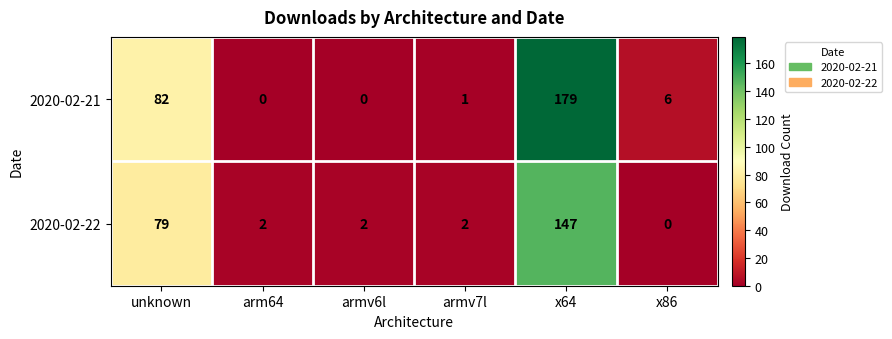

Between unknown and armv7l, which series saw the biggest shift?

2020-02-21